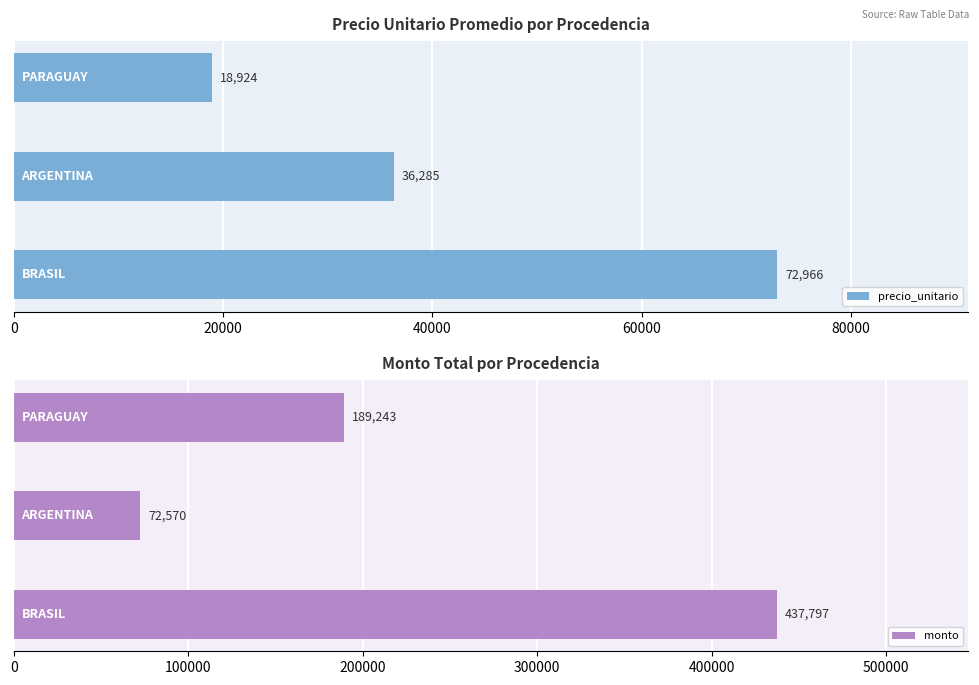

What is the lowest value of the monto series?

72570